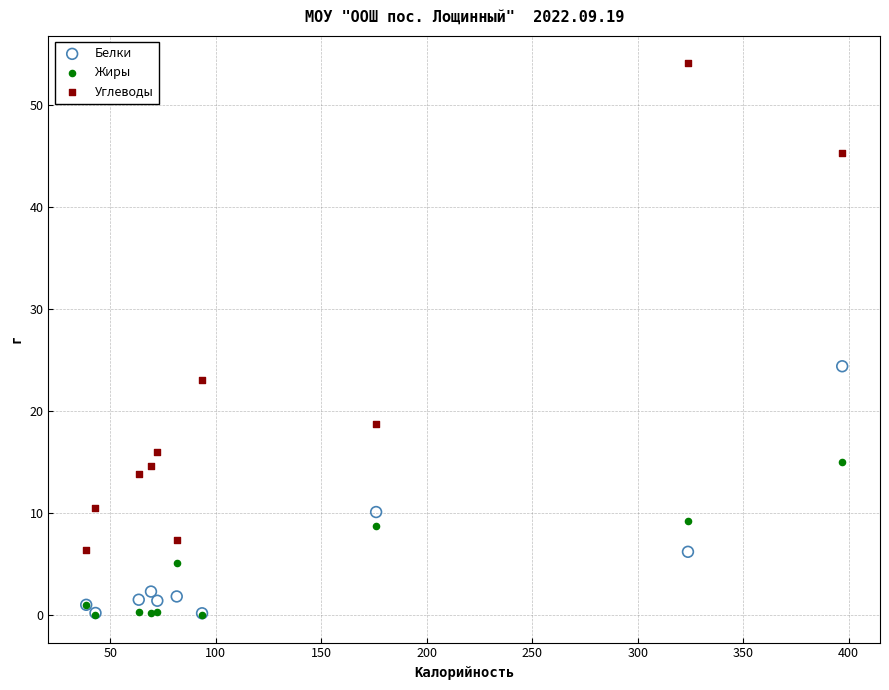

Across all series, what Y value is closest to 27?

24.4